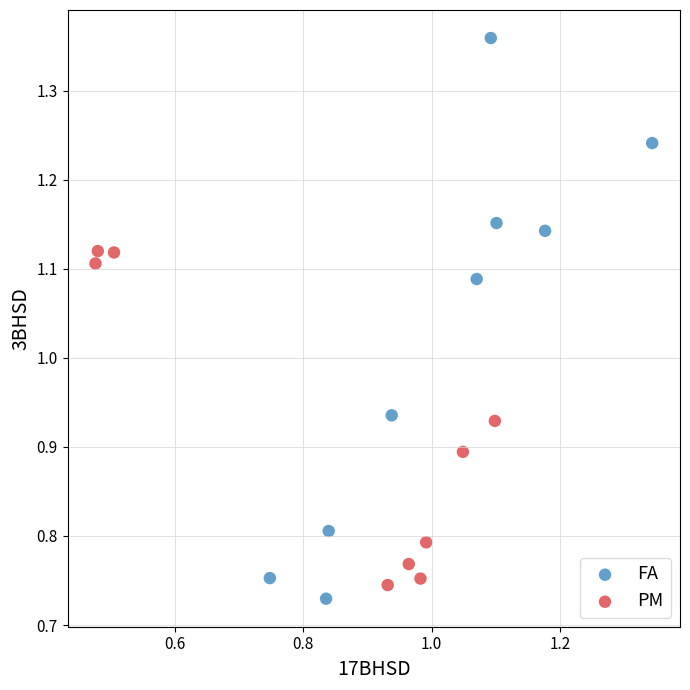

Which series has the largest Y range (max minus min)?

FA